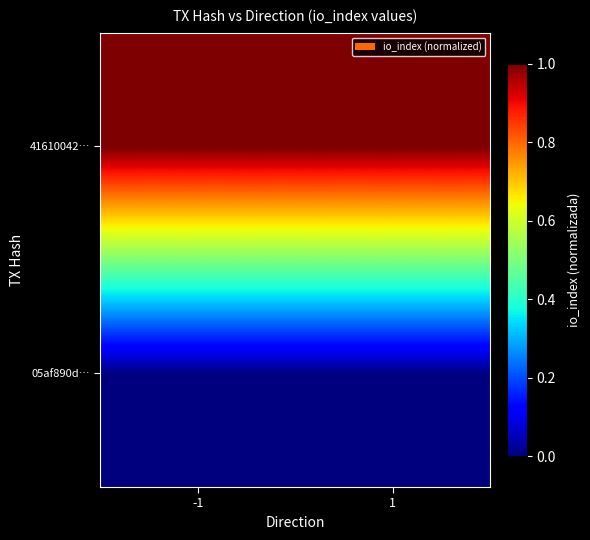

At 1, list the series in order from smallest to largest.

05af890d…, 41610042…